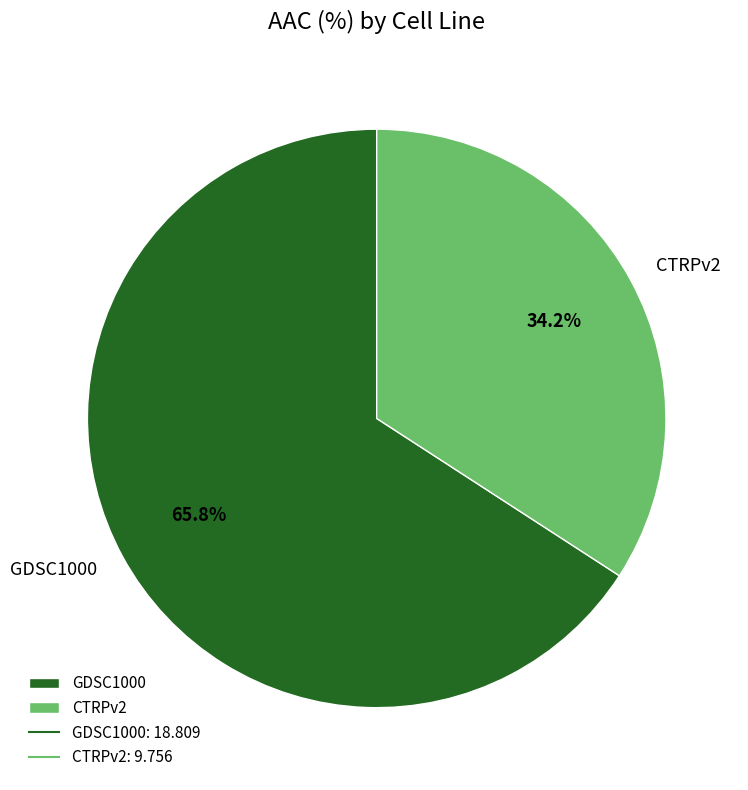

How many segments does this pie chart have?

2